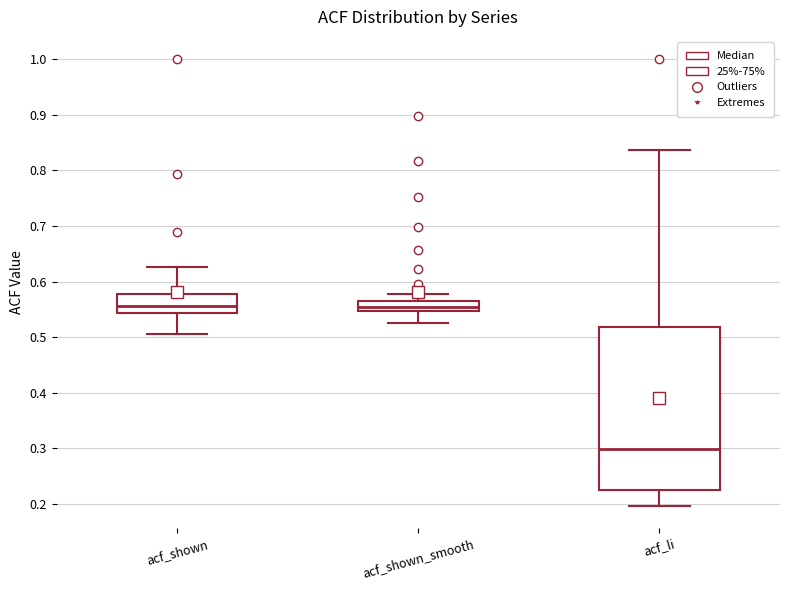

Reading left to right, read every box against the y-axis: the position of its median line, the range the box covers, and the ends of its whiskers. The values are not printed on the chart, so give them approximately, as read against the axis.

acf_shown: median 0.56, box 0.54 to 0.58, whiskers 0.51 to 0.63
acf_shown_smooth: median 0.55 (inside the box), box 0.55 to 0.57, whiskers 0.53 to 0.58
acf_li: median 0.30, box 0.22 to 0.52, whiskers 0.20 to 0.84